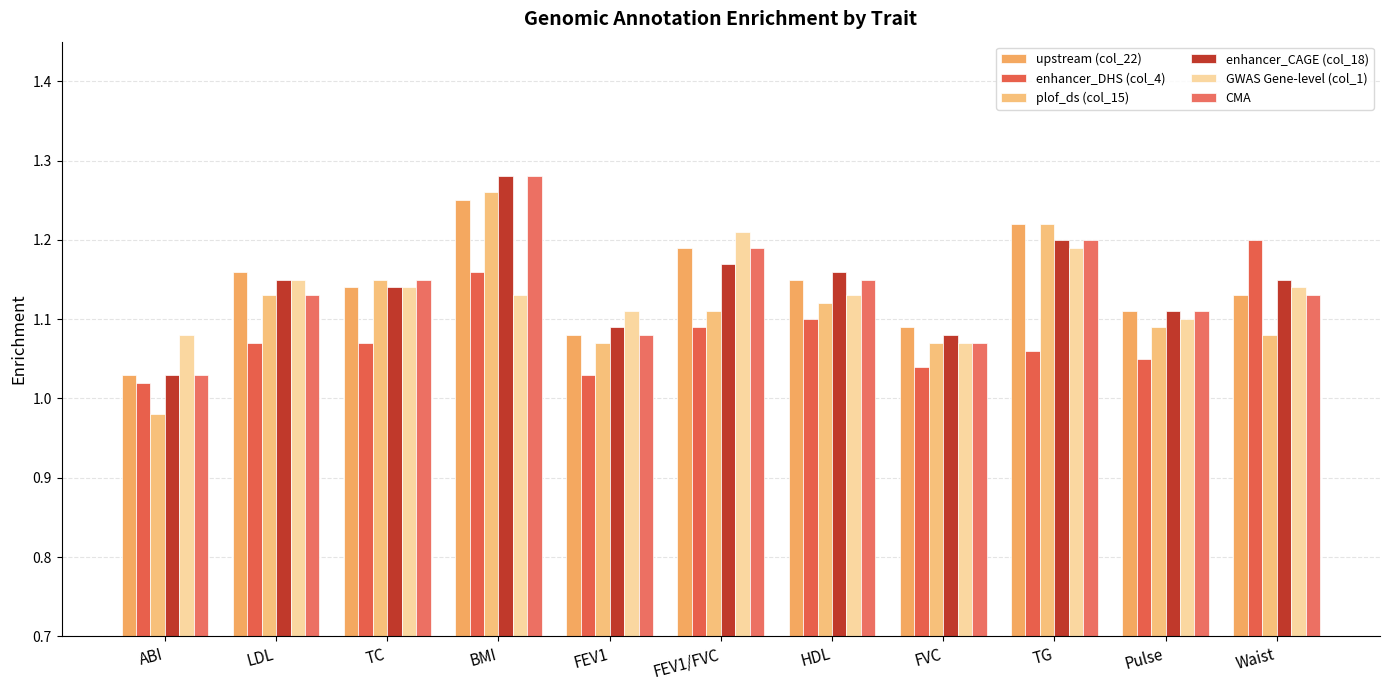

The enhancer_CAGE (col_18) series shows 1.7 at TG. True or false?

False